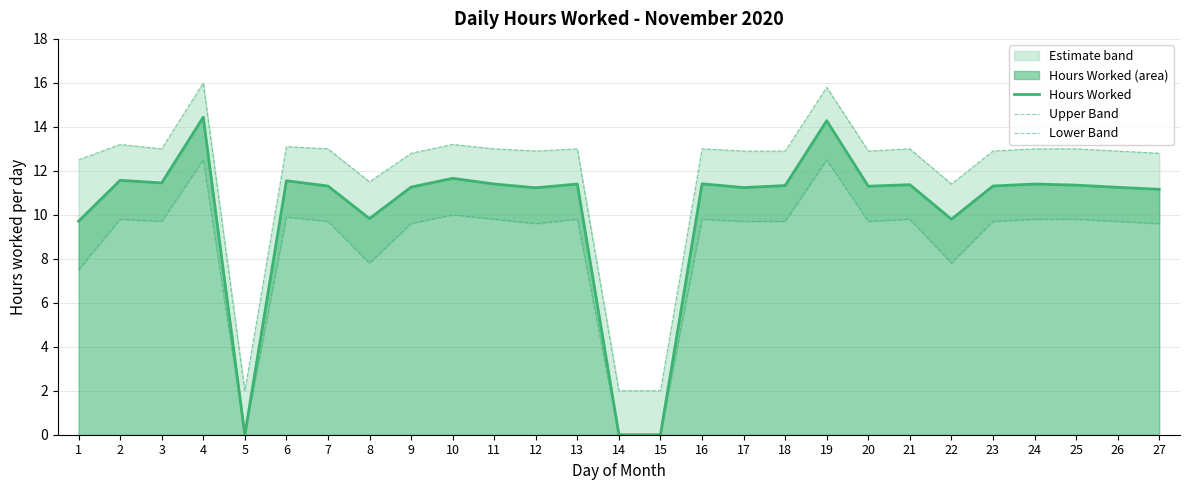

The value of Lower Band at 7 is 15.0. True or false?

False